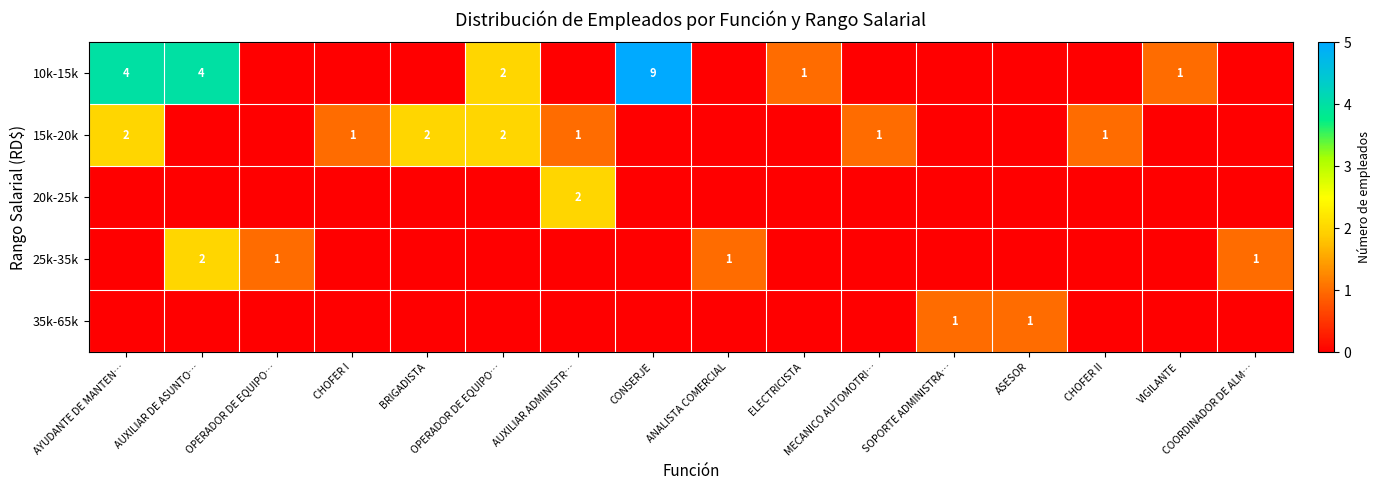

How many values in 15k-20k are above zero?

7